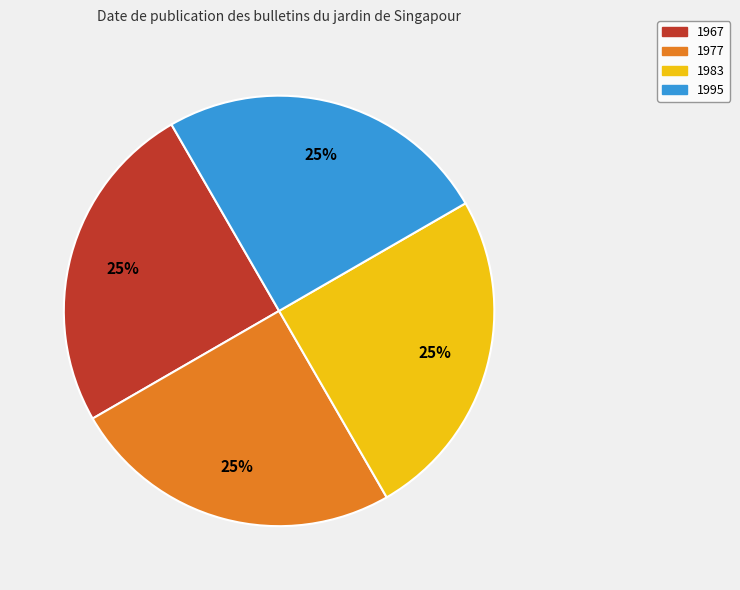

How many segments does this pie chart have?

4